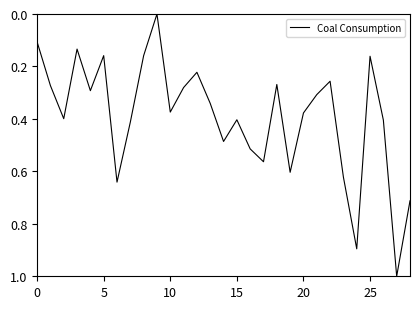

What is the greatest value displayed?

1.0